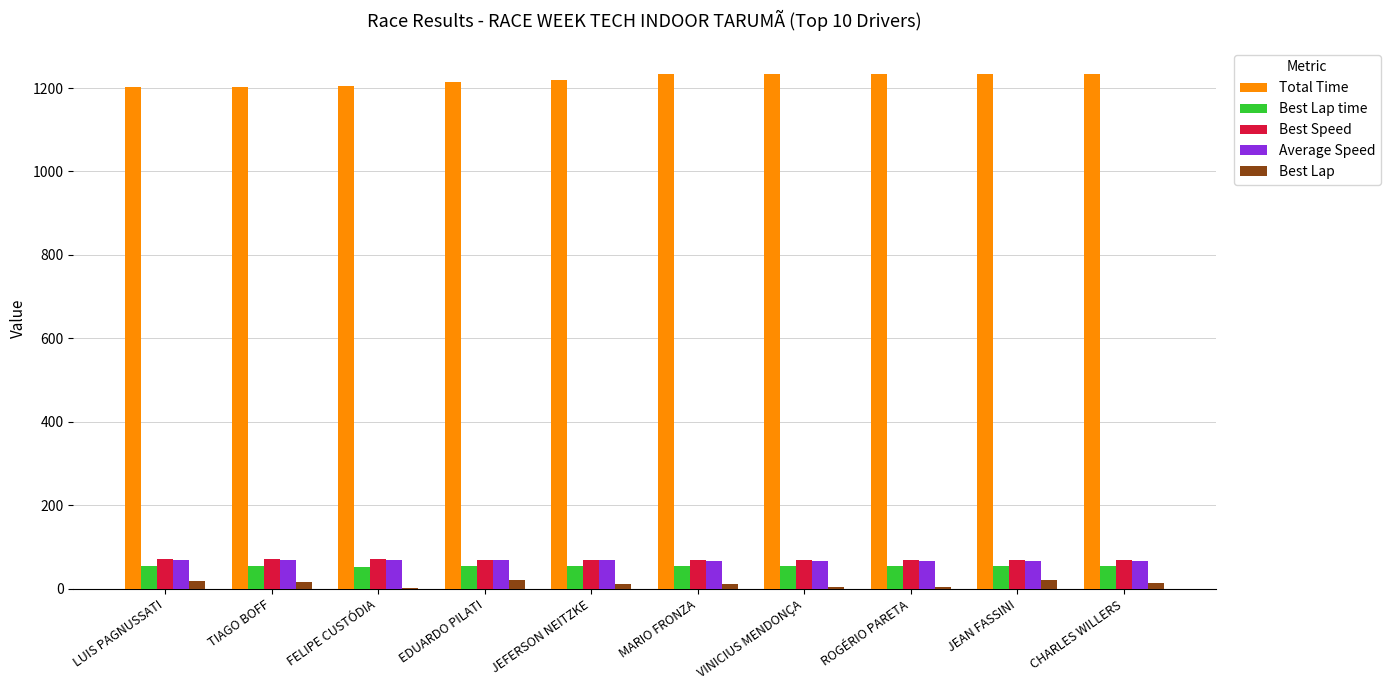

Which series has the largest total across all categories?

Total Time